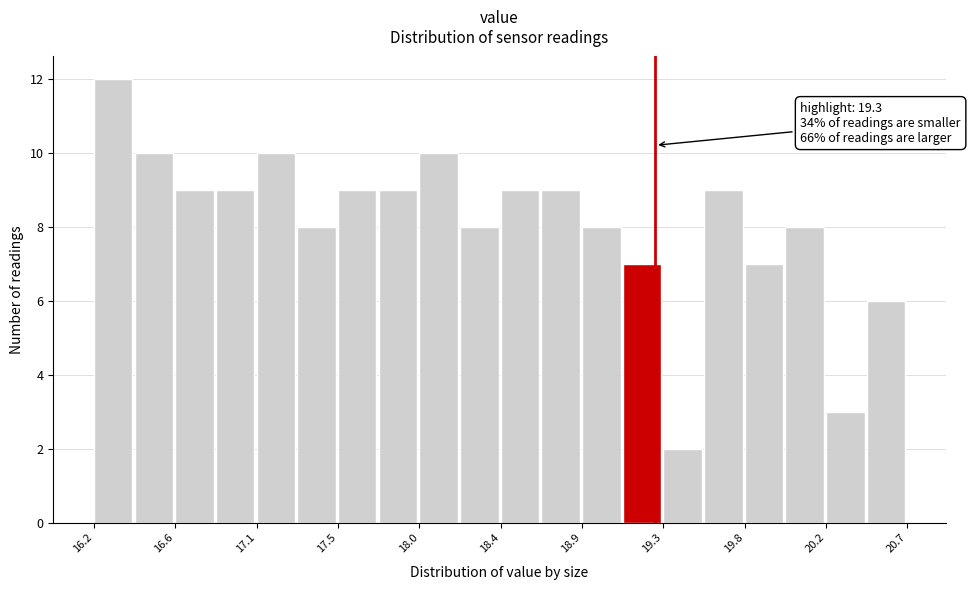

Which range on the x-axis has the tallest bar?

16.20 to 16.40